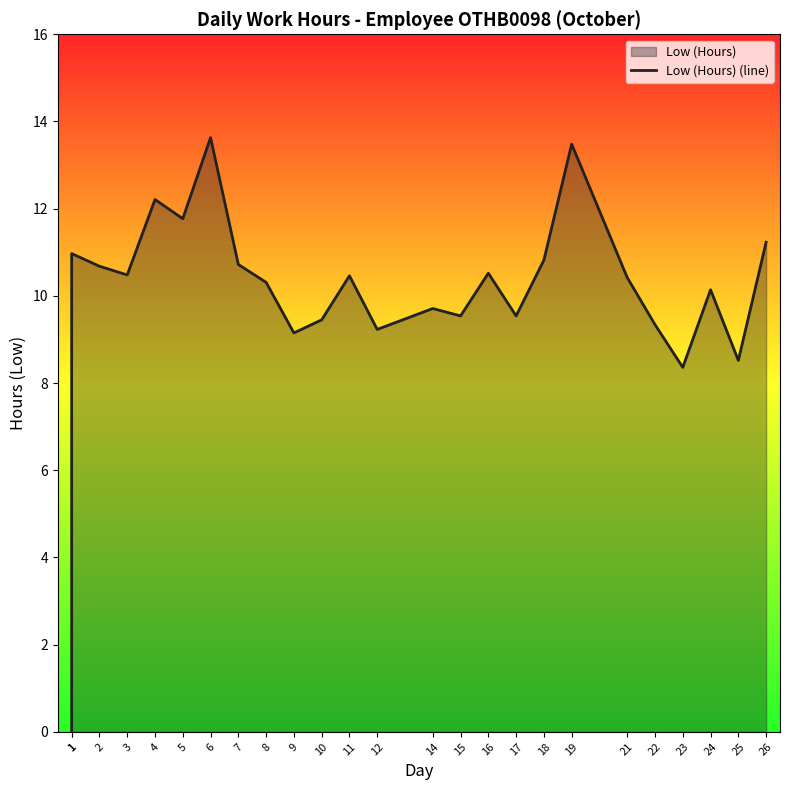

Between 18 and 26, which is larger?

26